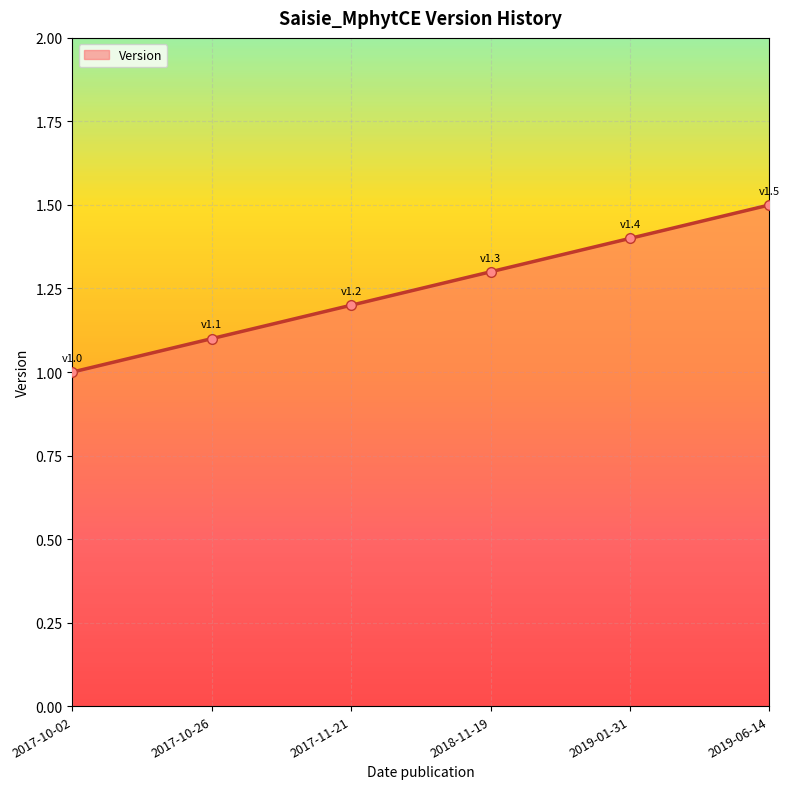

What is the label of the 2nd point from the right?

2019-01-31